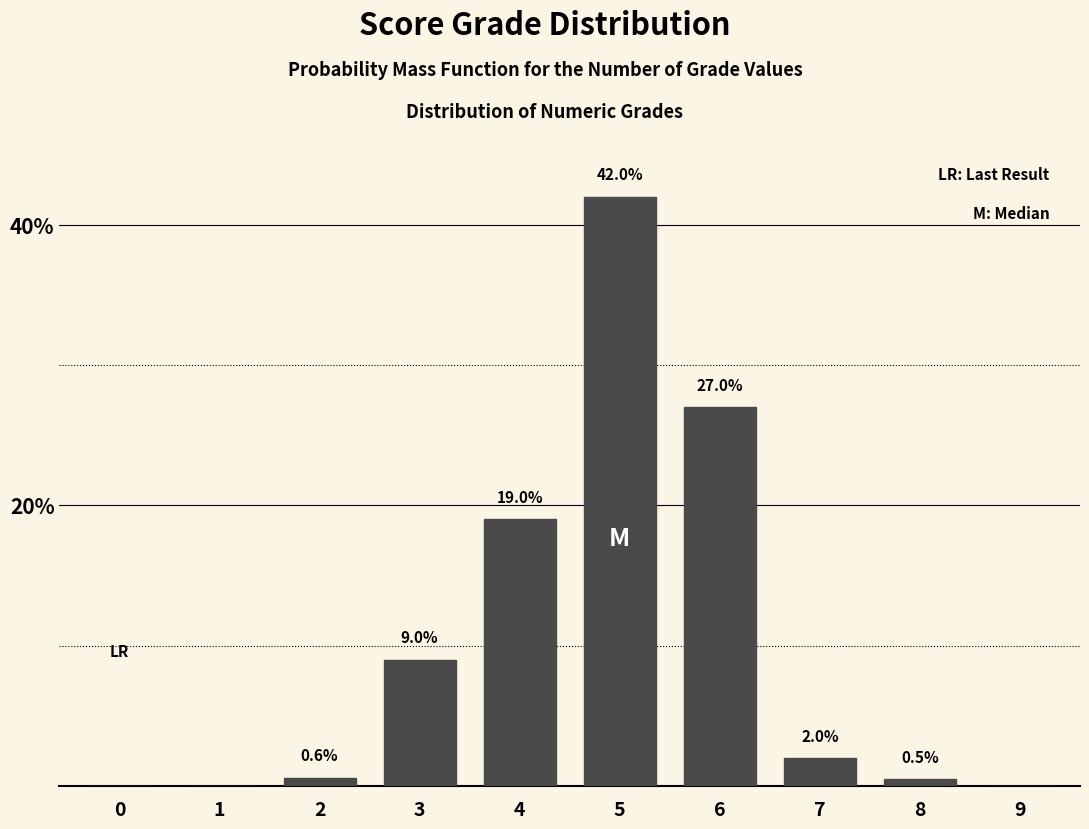

Reading left to right, extract all data points from this chart.

0=0.0	1=0.0	2=0.6	3=9.0	4=19.0	5=42.0	6=27.0	7=2.0	8=0.5	9=0.0